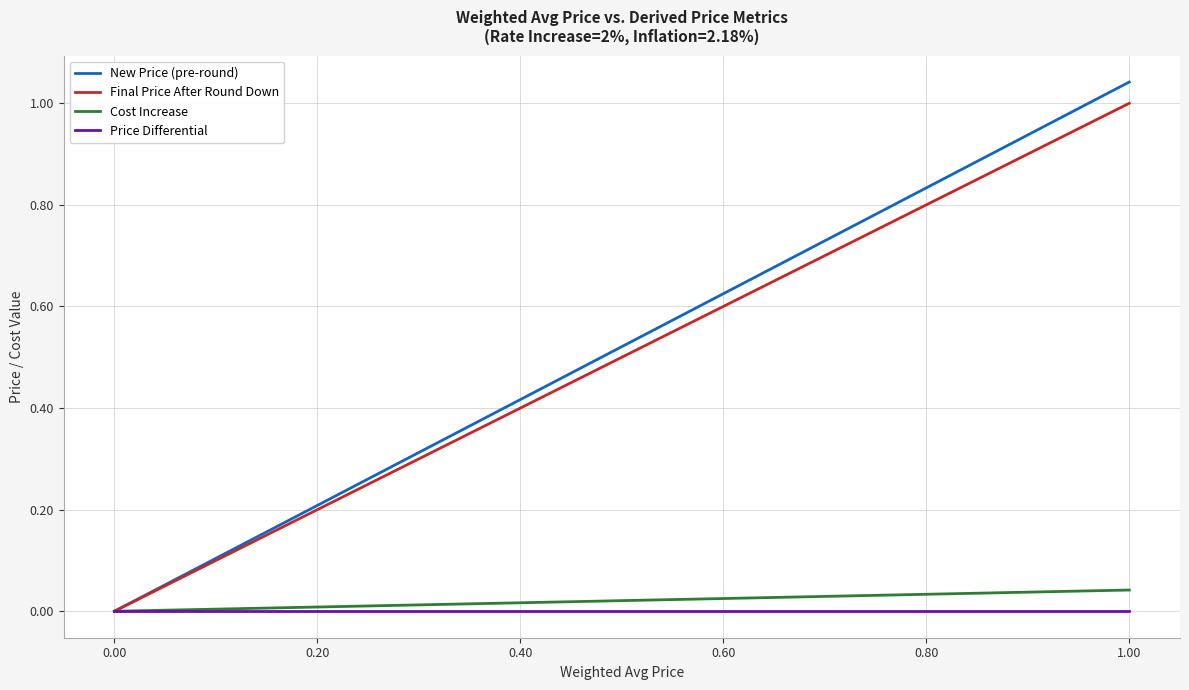

How many lines are shown in the chart?

4